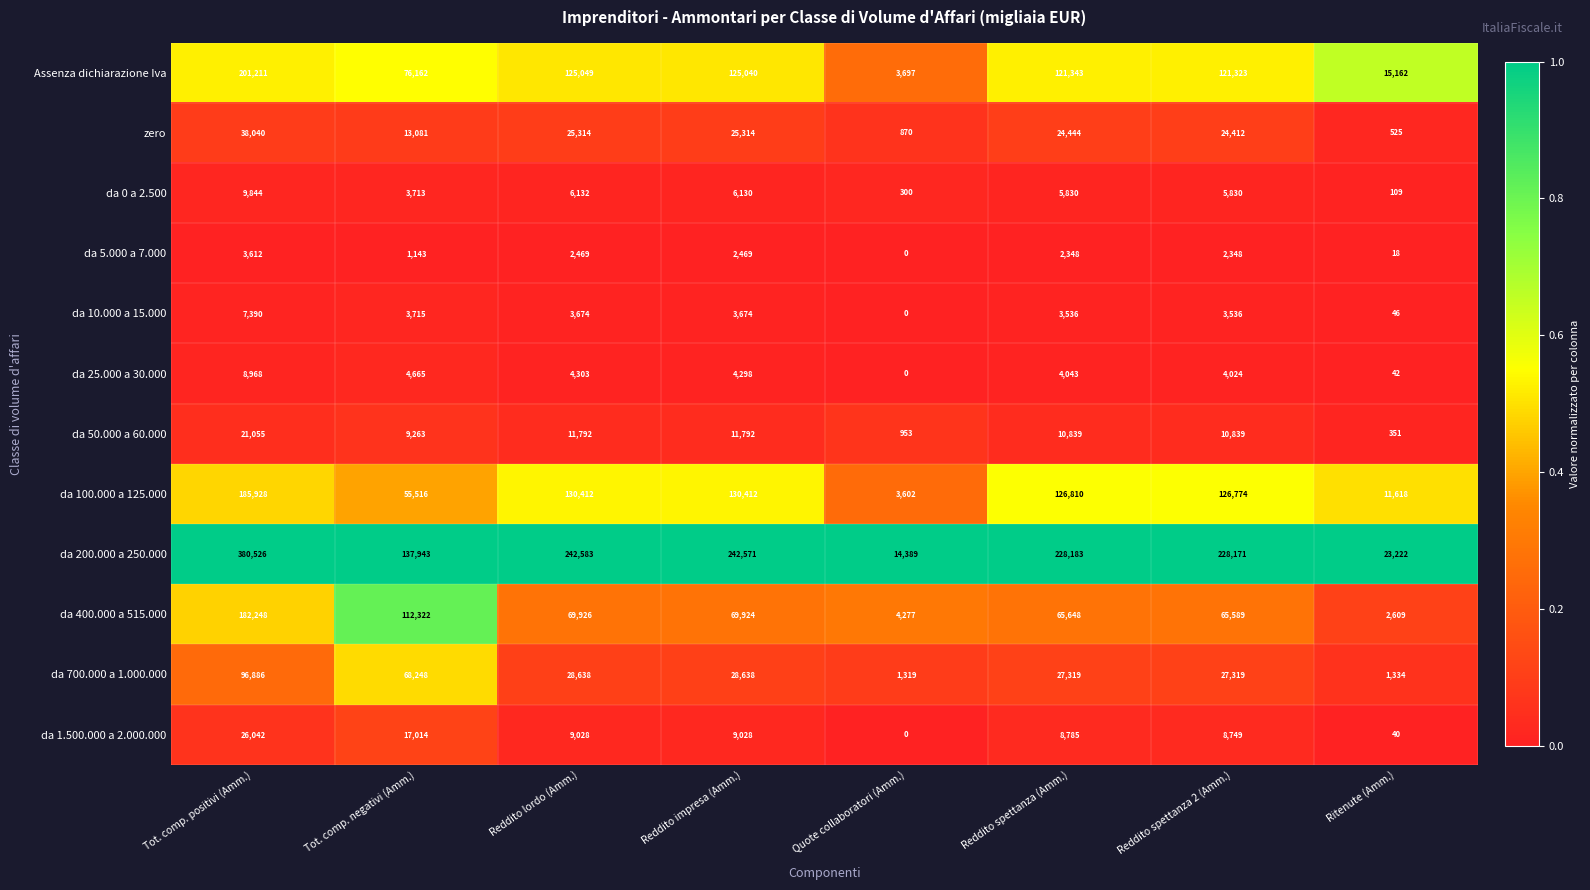

At which category does the chart reach its minimum across all series?

Quote collaboratori (Amm.)